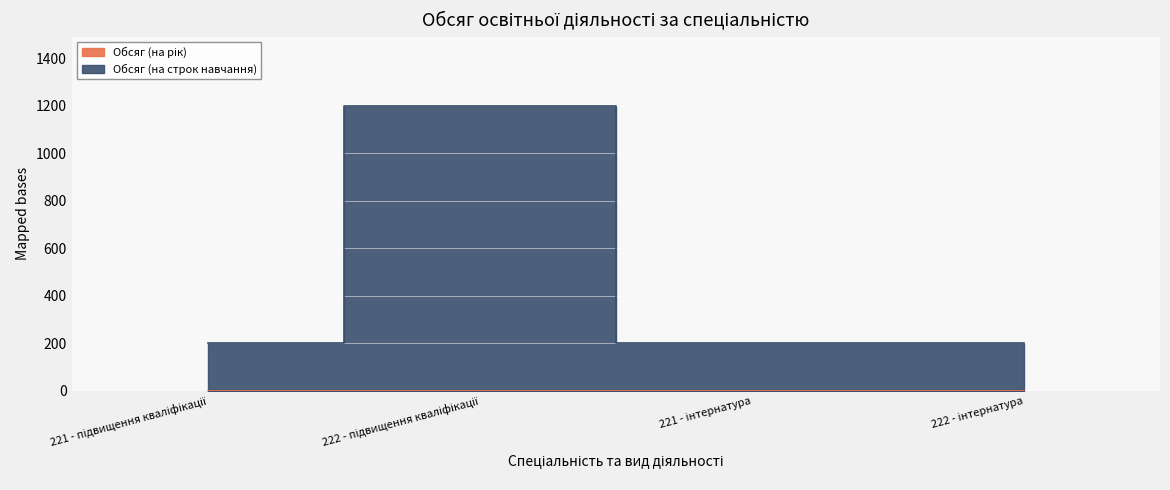

Where is the first local maximum?

222 - підвищення кваліфікації